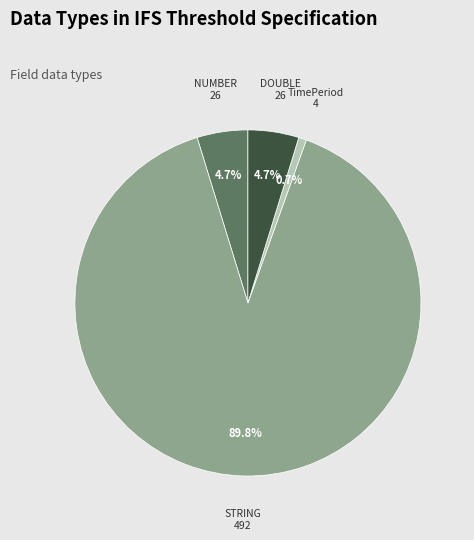

Which has a higher value, TimePeriod or NUMBER?

NUMBER